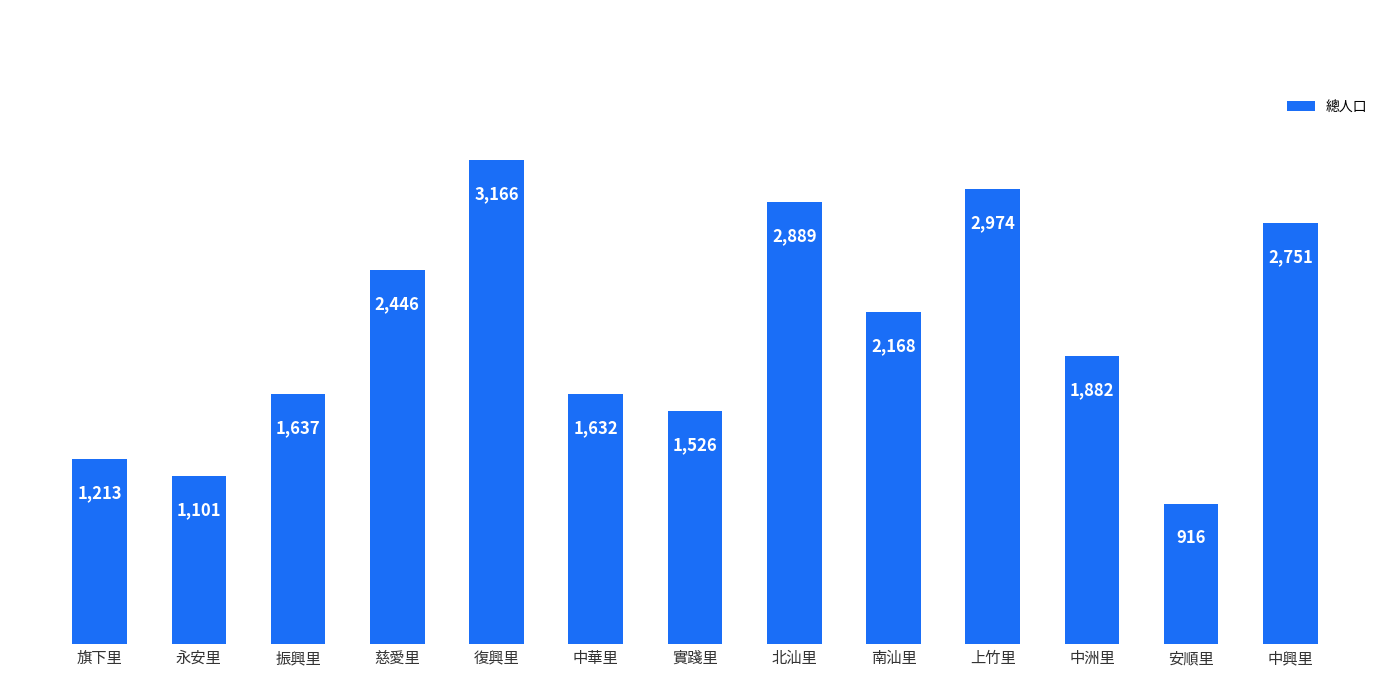

List the labels in order of value, smallest first.

安順里, 永安里, 旗下里, 實踐里, 中華里, 振興里, 中洲里, 南汕里, 慈愛里, 中興里, 北汕里, 上竹里, 復興里